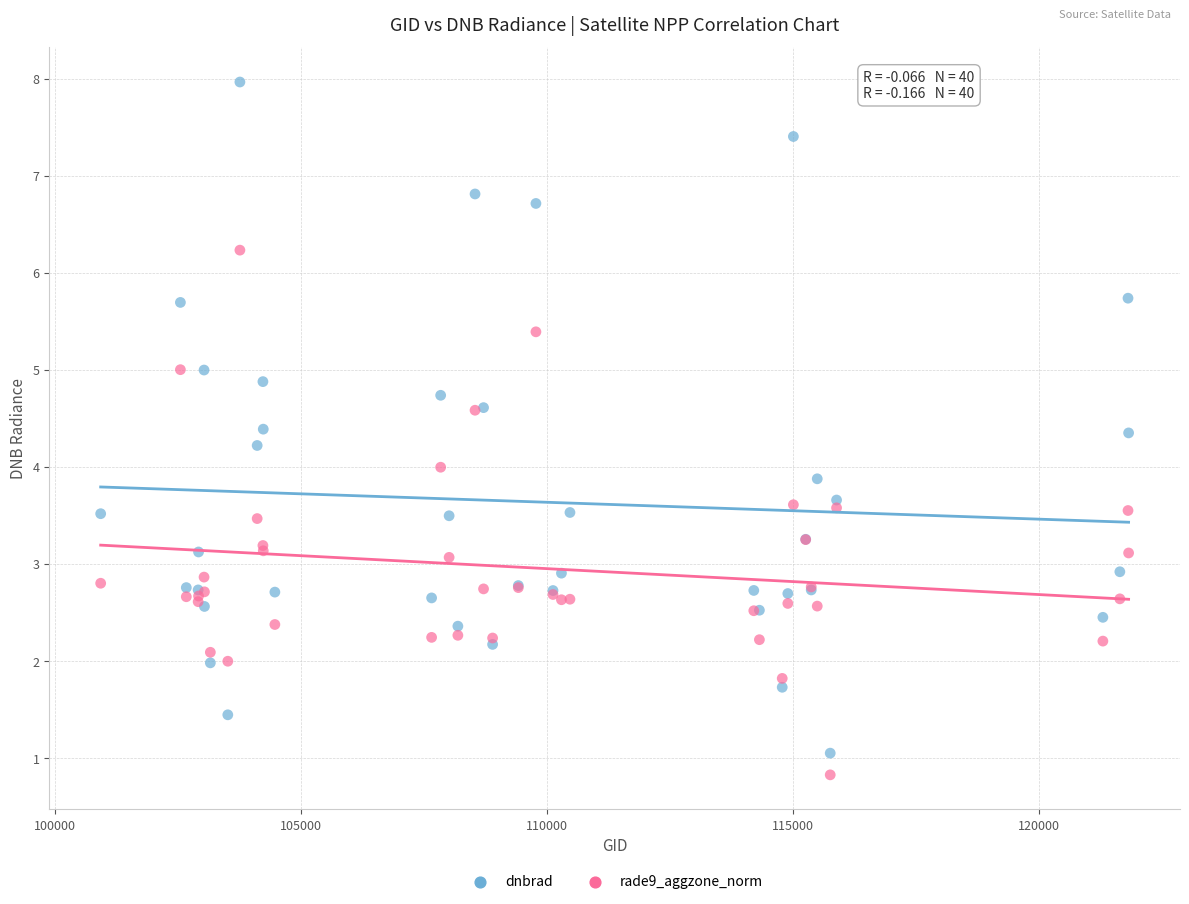

What is the X range (max minus min) for the scatter plot?

20901.0